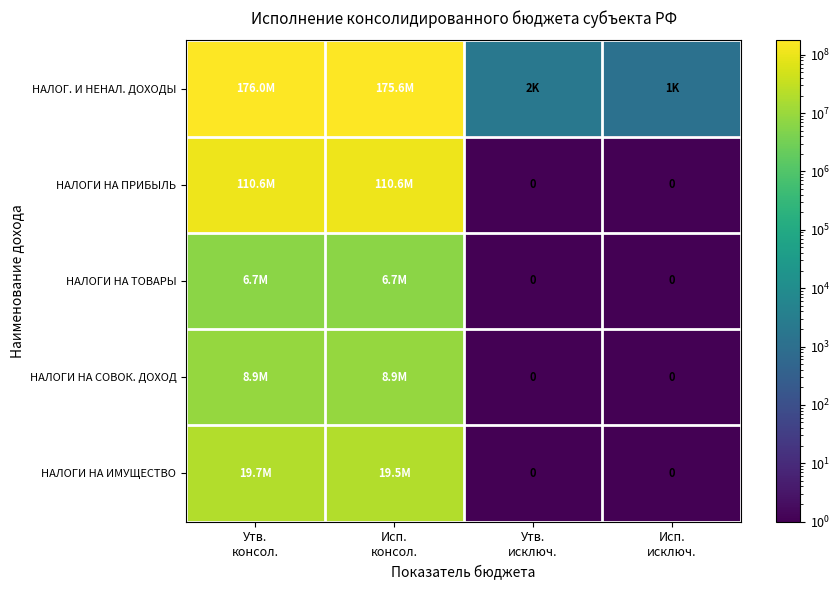

What is the sum of all НАЛОГИ НА ИМУЩЕСТВО values?

39243682.5